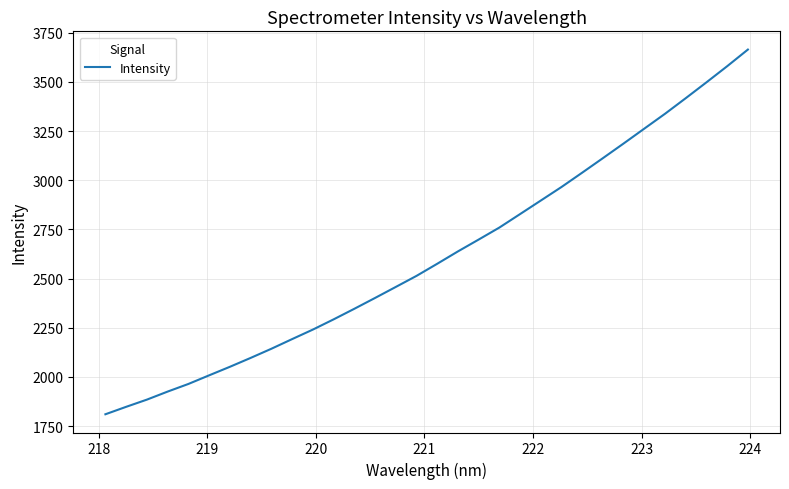

Does the chart have visible grid lines?

Yes